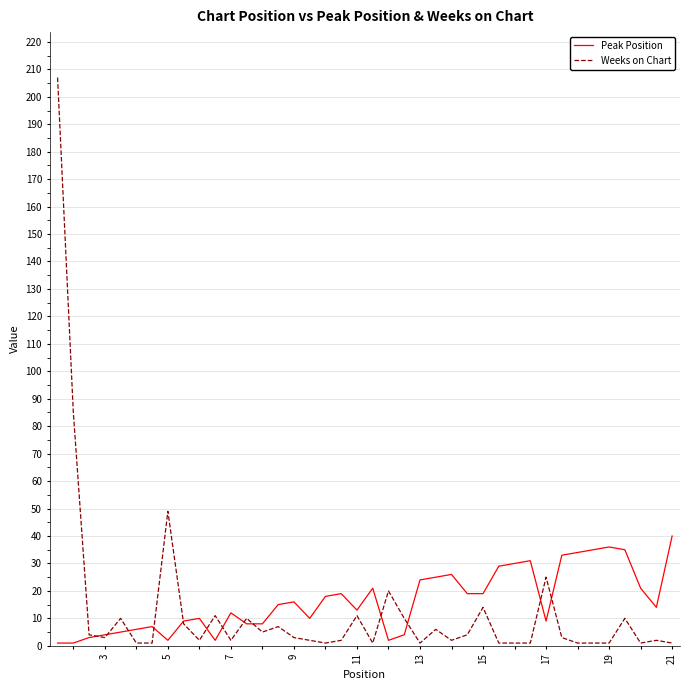

What is the average value of the Peak Position series?

16